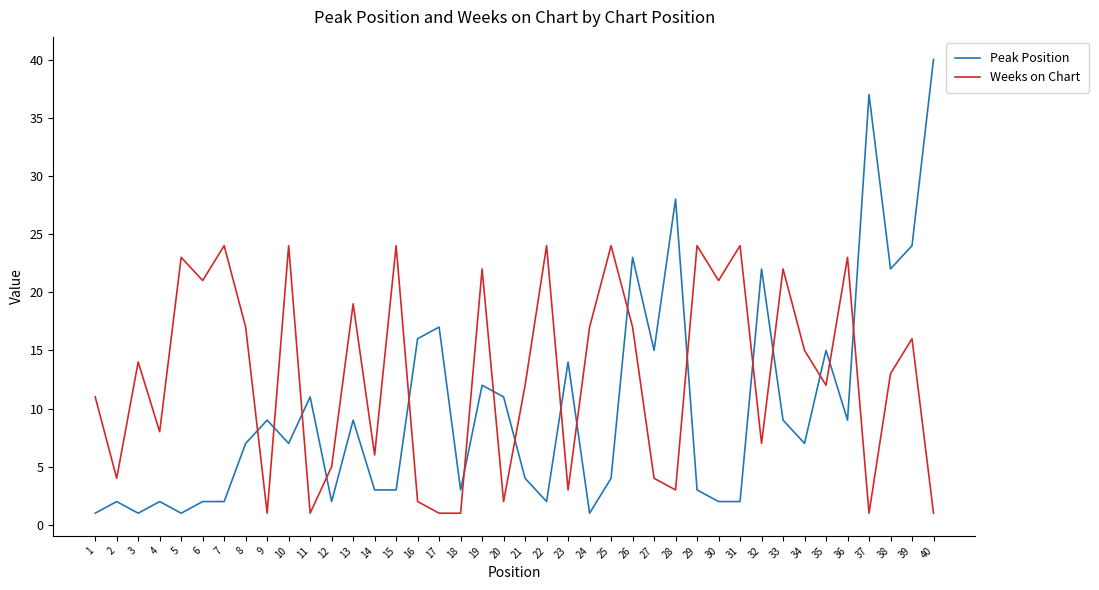

Which series has the largest total across all categories?

Weeks on Chart